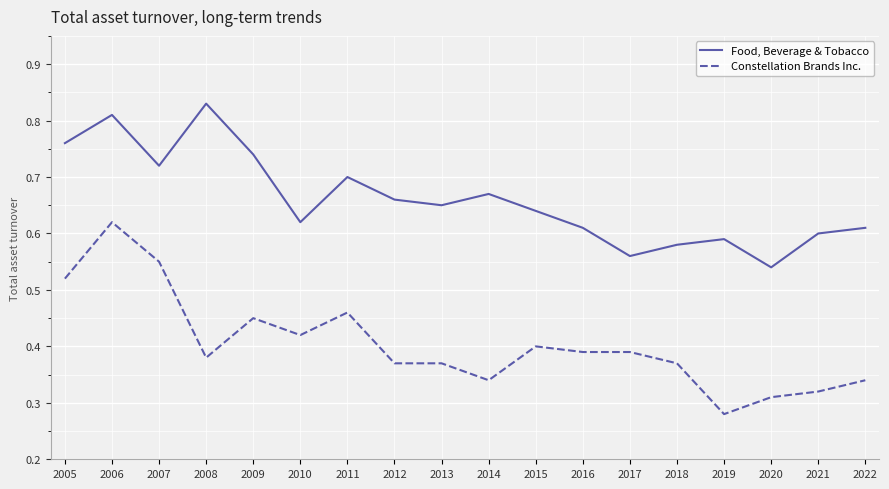

True or false: Food, Beverage & Tobacco and Constellation Brands Inc. cross at least once.

False